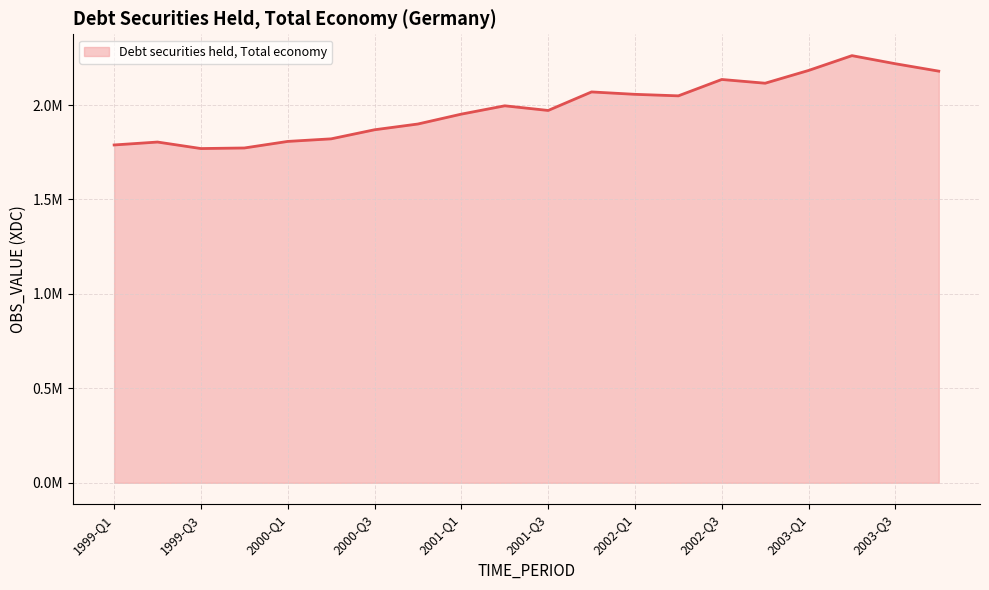

Does the chart display data point markers on the line(s)?

No